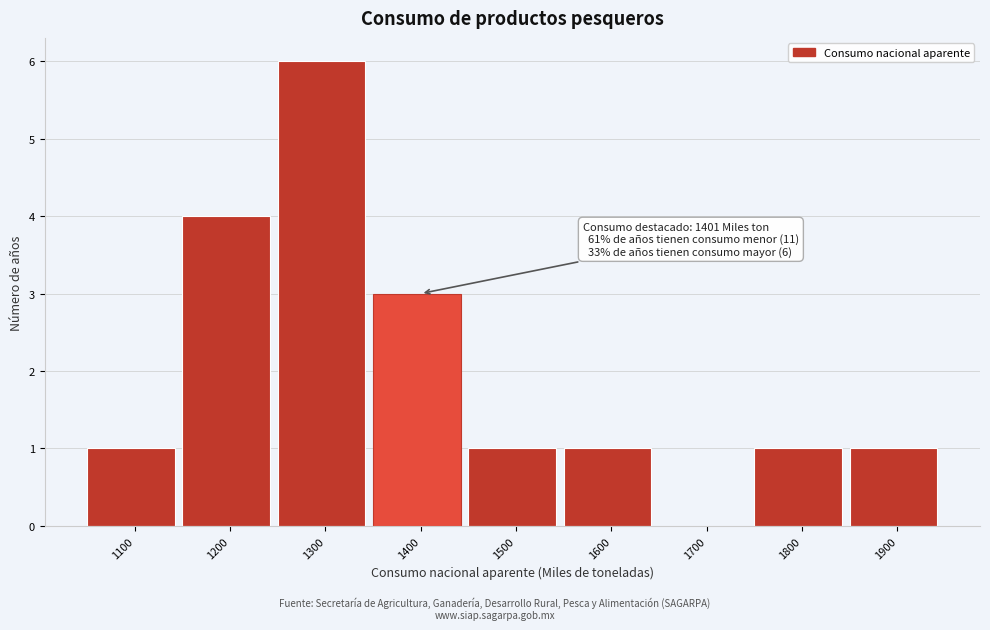

Reading right to left, what are all the values shown in this chart?

1900=1	1800=1	1700=0	1600=1	1500=1	1400=3	1300=6	1200=4	1100=1